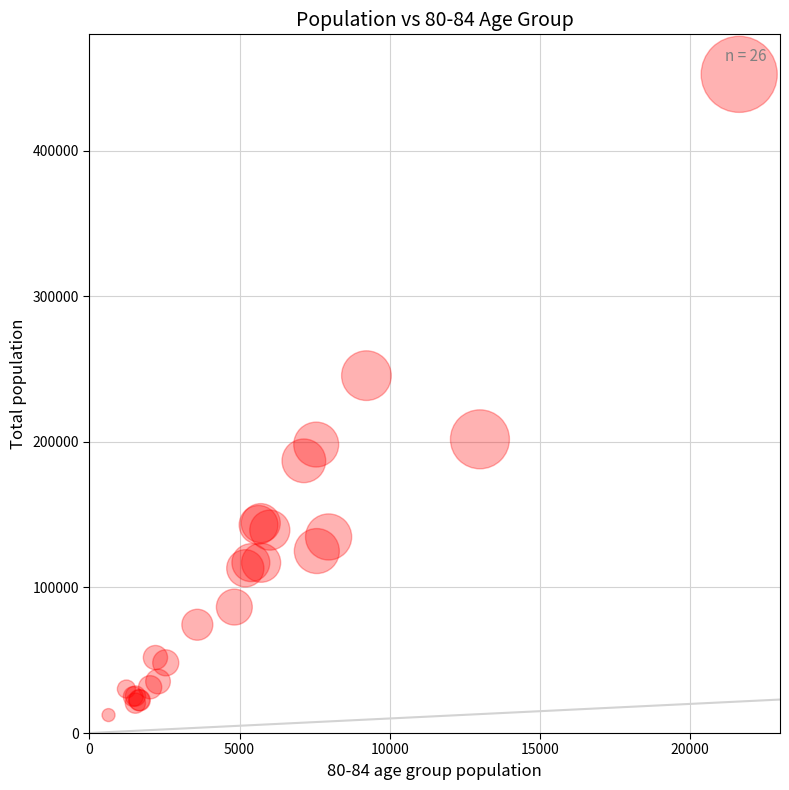

What Y value in the scatter plot is closest to 232418?

245525.0